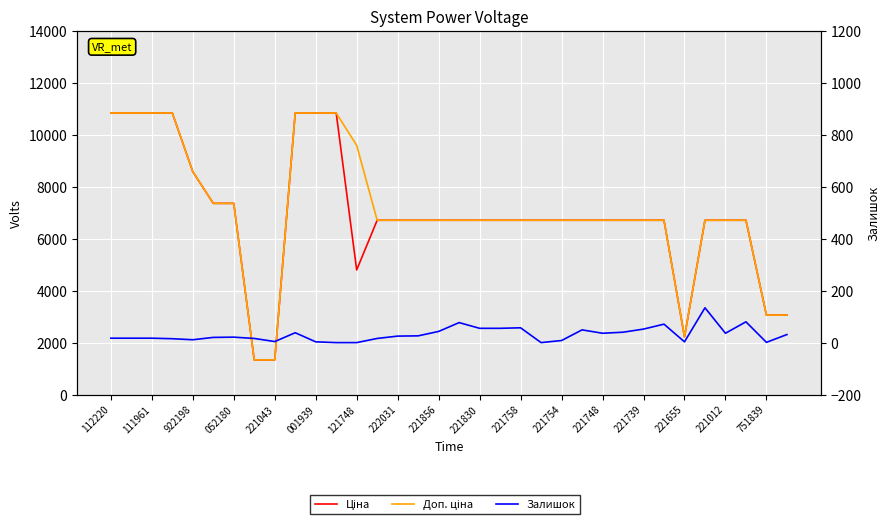

Is it true that Ціна equals 6710.2 at 23?

True